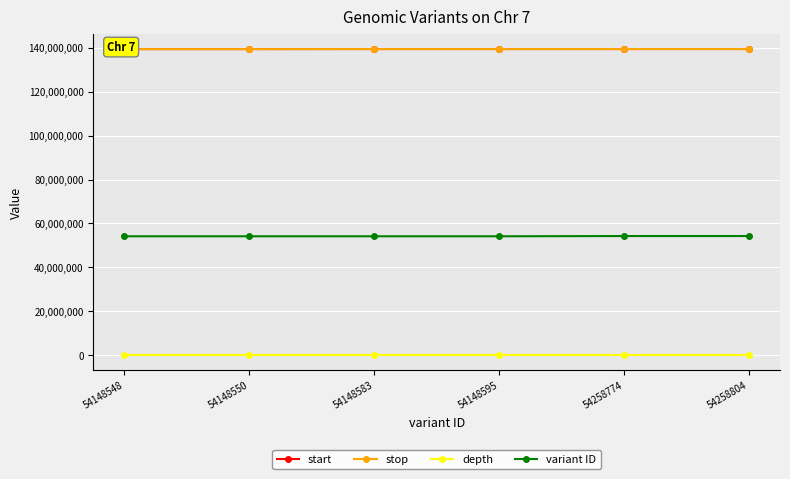

What is the difference between the highest and lowest values at 54148595?

139438536